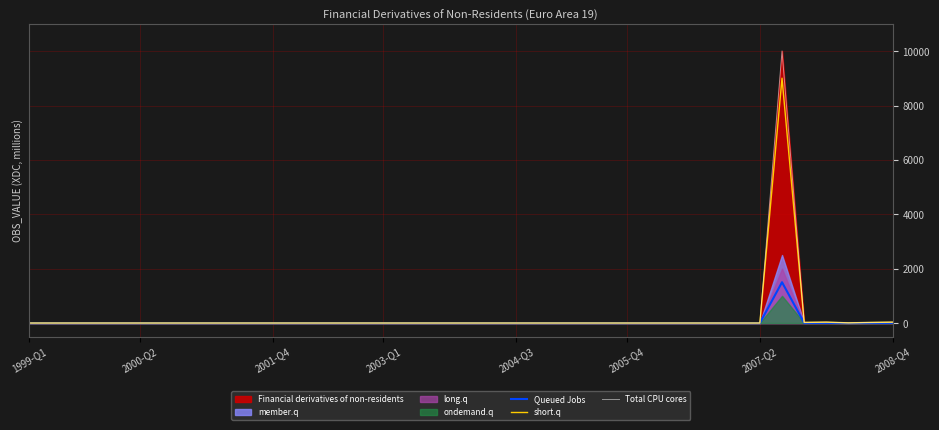

True or false: short.q and Total CPU cores cross at least once.

False